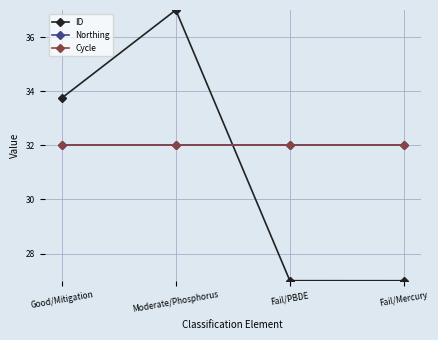

What is the label of the 4th point from the left?

Fail/Mercury